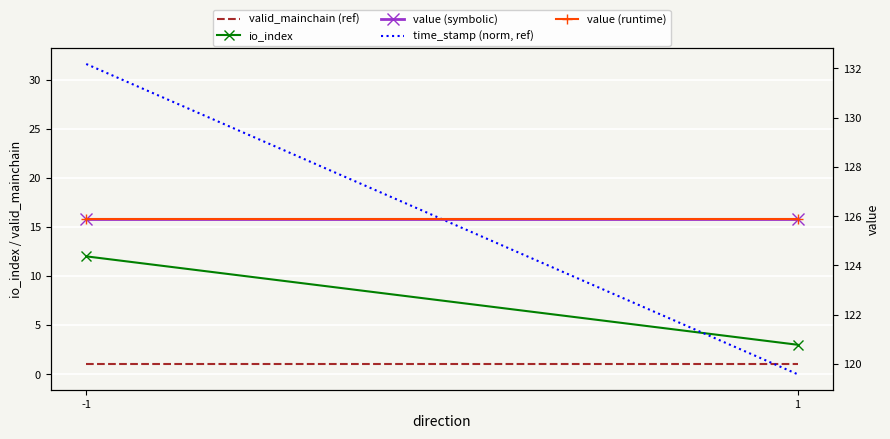

What is the maximum value for io_index?

12.0